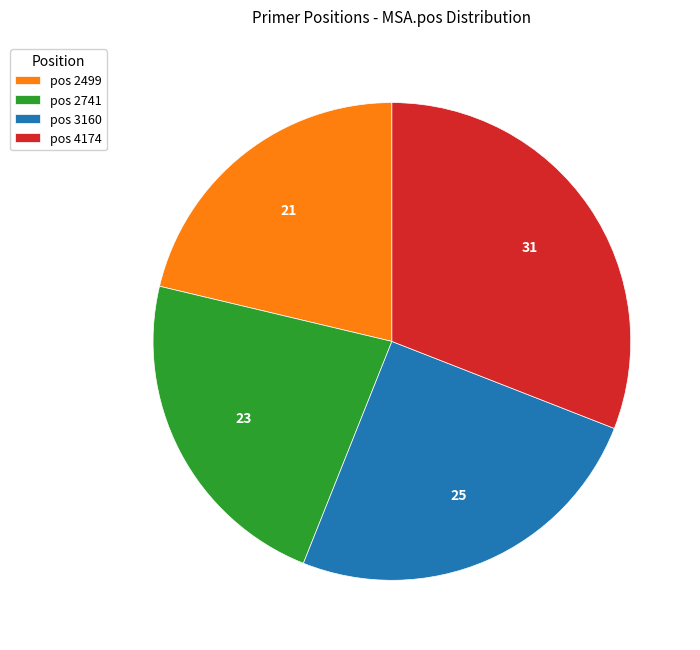

Is the sum of pos 2499 and pos 2741 greater than half?

No